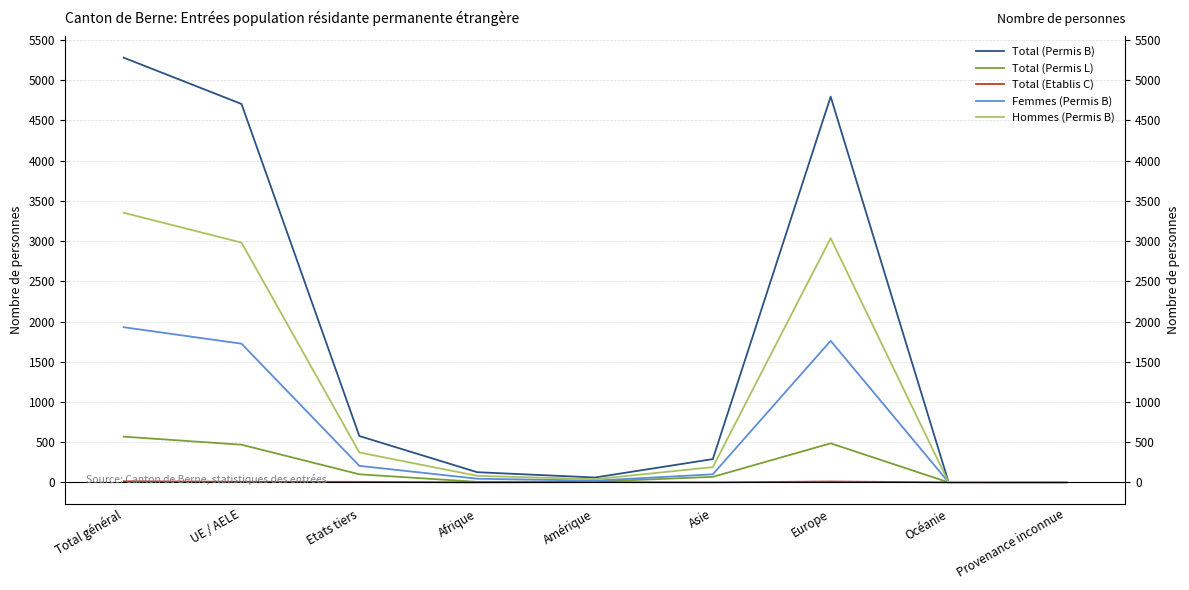

What value does the Total (Permis L) series have at Total général?

568